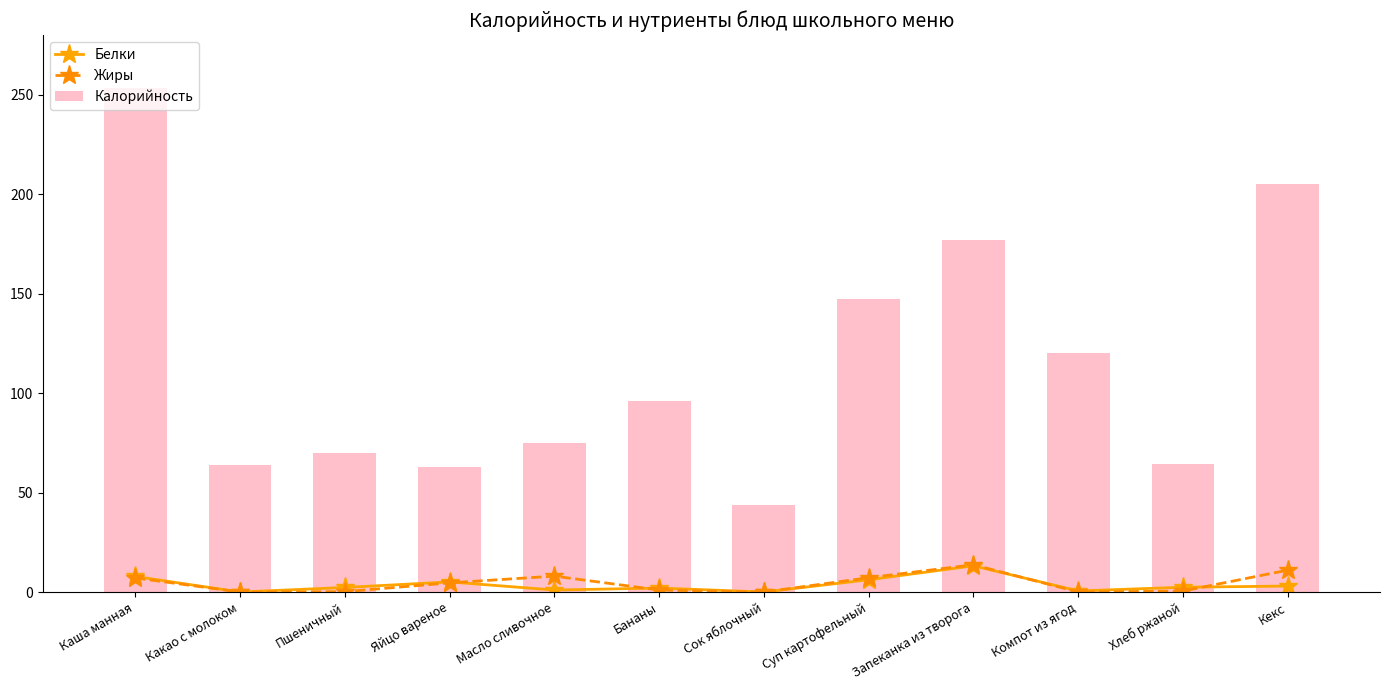

Where is Жиры nearest to the value 6?

Каша манная